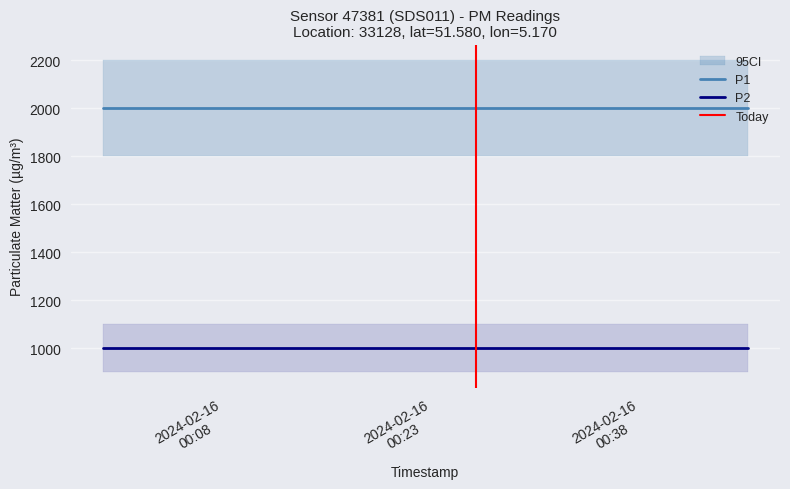

True or false: P2 has more than 0 points higher than both neighbors.

False